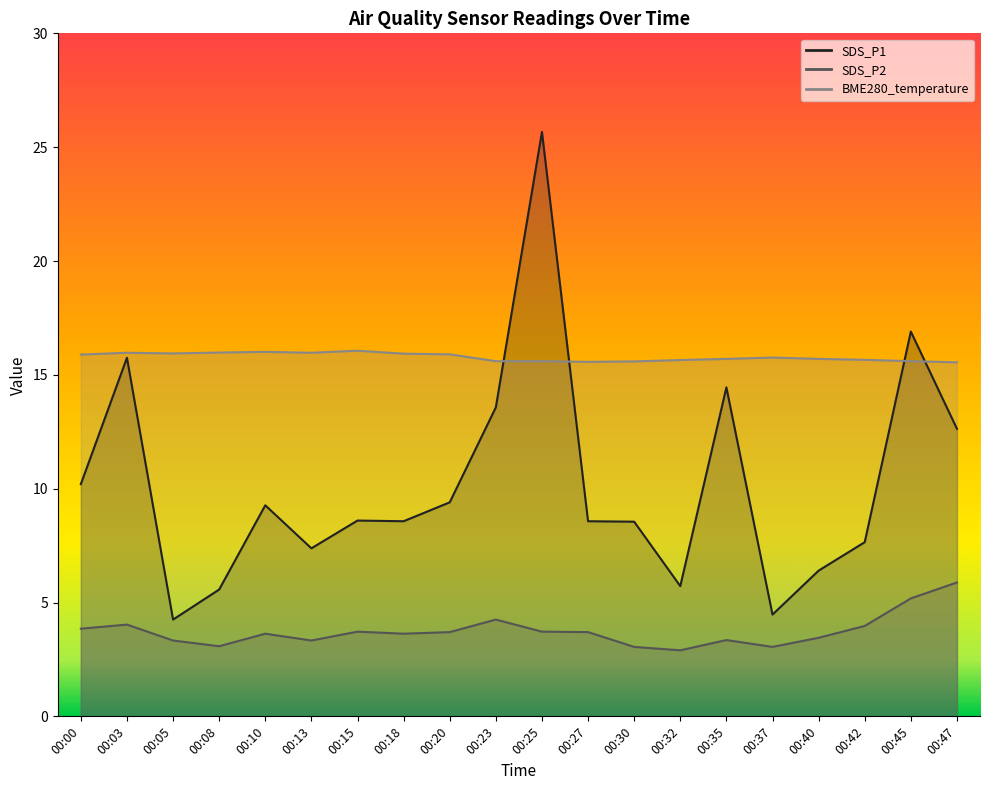

Reading left to right, transcribe all the data shown in this chart.

SDS_P1: 10.2	15.8	4.2	5.6	9.3	7.4	8.6	8.6	9.4	13.6	25.7	8.6	8.6	5.7	14.4	4.5	6.4	7.7	16.9	12.6
SDS_P2: 3.9	4.0	3.3	3.1	3.6	3.3	3.7	3.6	3.7	4.2	3.7	3.7	3.0	2.9	3.4	3.0	3.5	4.0	5.2	5.9
BME280_temperature: 15.9	16.0	15.9	16.0	16.0	16.0	16.1	15.9	15.9	15.6	15.6	15.6	15.6	15.7	15.7	15.8	15.7	15.7	15.6	15.6